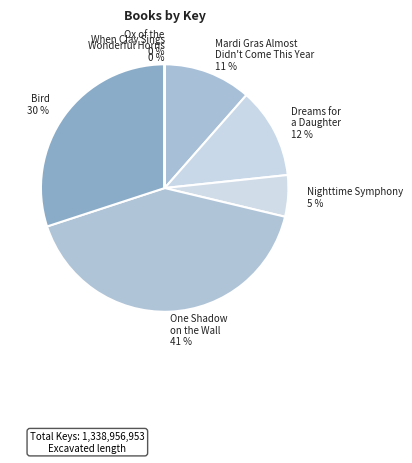

Is there a majority slice in this chart?

No